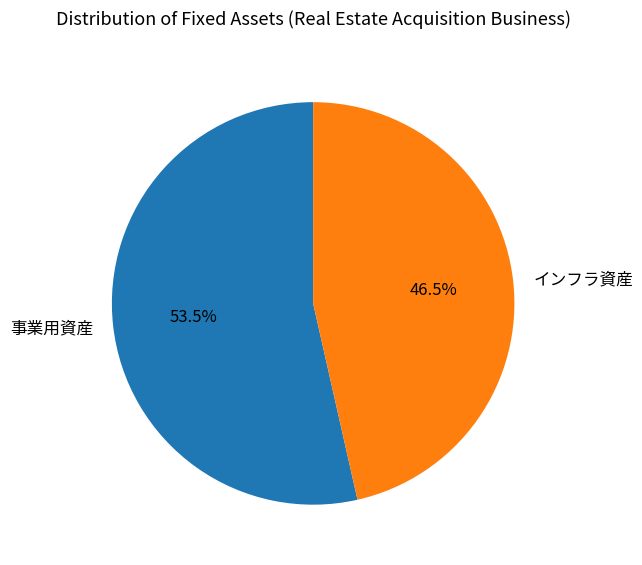

Rank the categories by value from lowest to highest.

インフラ資産, 事業用資産